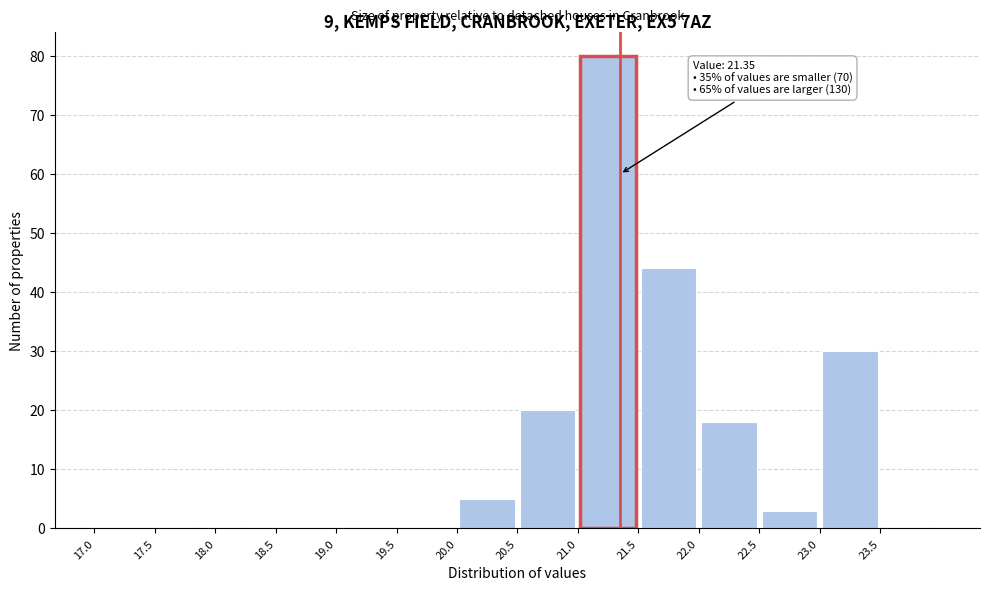

Over which range of the x-axis is the bar tallest?

21.0 to 21.5